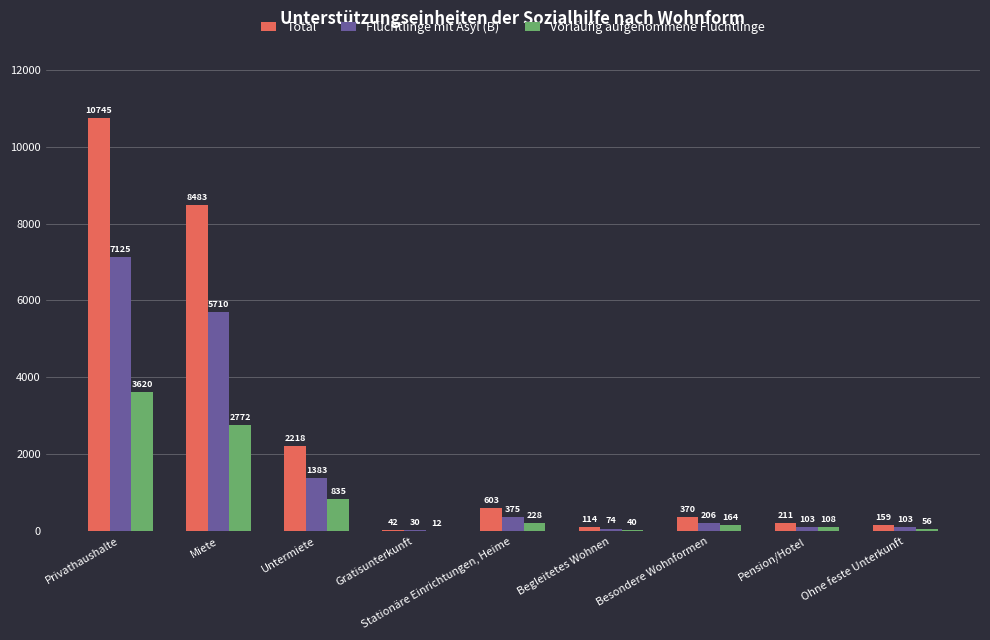

Is it true that Flüchtlinge mit Asyl (B) equals 12318 at Privathaushalte?

False